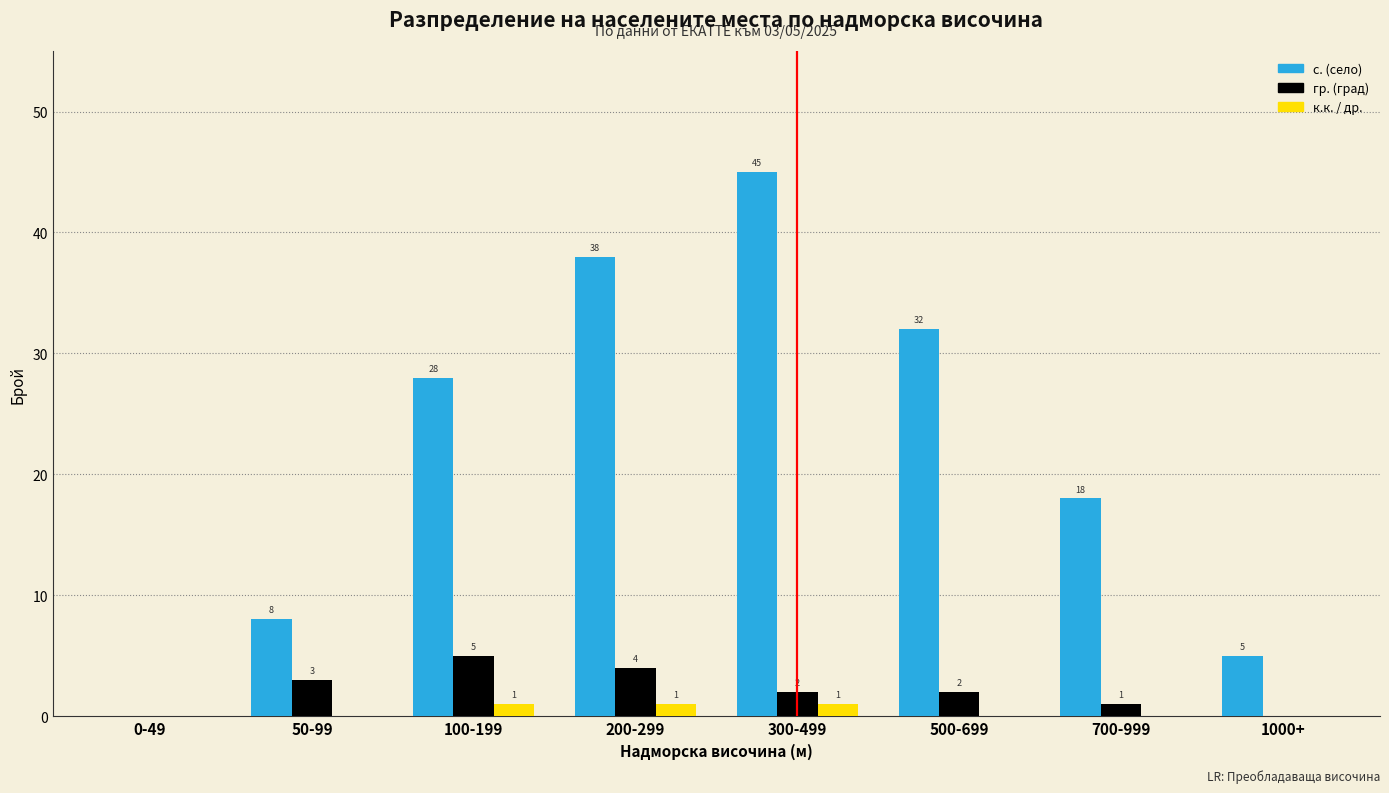

Reading left to right, list all the values displayed in this chart.

с. (село): 0-49=0	50-99=8	100-199=28	200-299=38	300-499=45	500-699=32	700-999=18	1000+=5
гр. (град): 0-49=0	50-99=3	100-199=5	200-299=4	300-499=2	500-699=2	700-999=1	1000+=0
к.к. / др.: 0-49=0	50-99=0	100-199=1	200-299=1	300-499=1	500-699=0	700-999=0	1000+=0